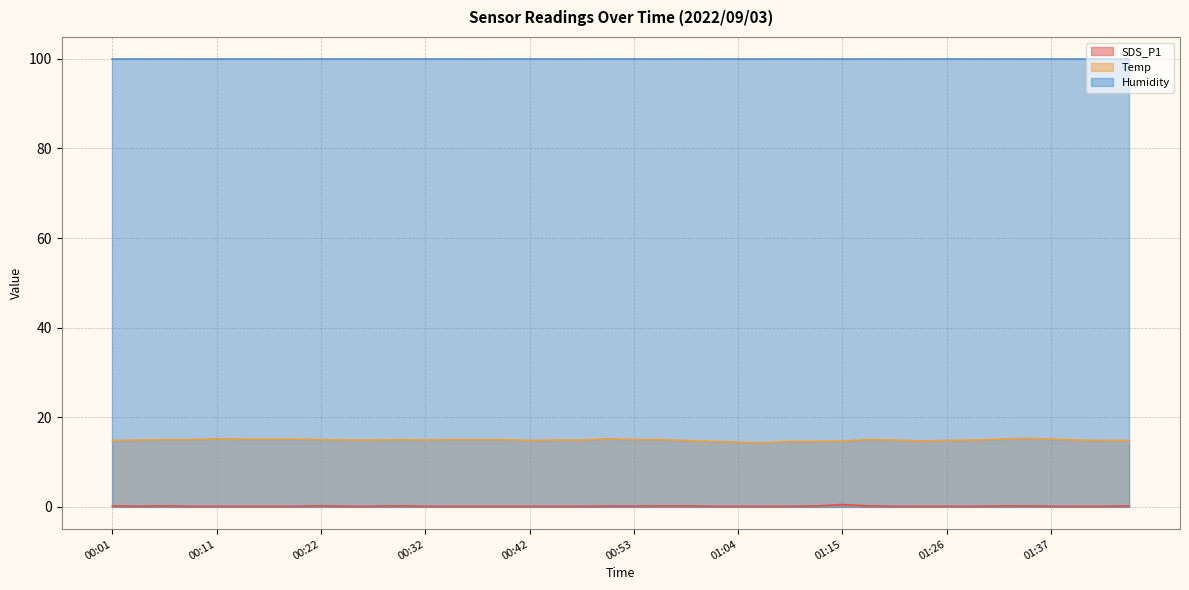

Is the value of SDS_P1 at 00:01 greater than the value of Temp at 00:45?

No